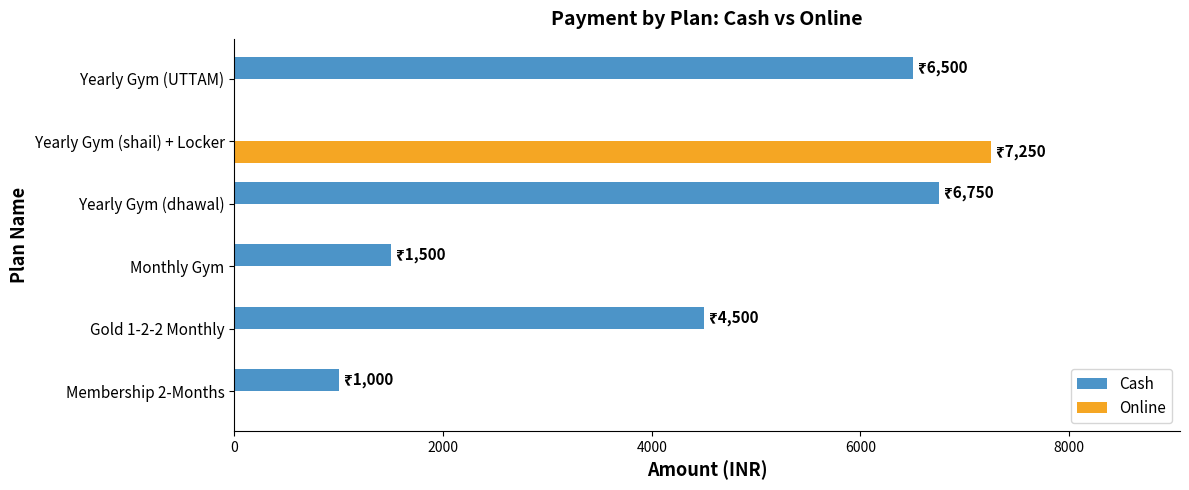

Is the value of Cash at Gold 1-2-2 Monthly greater than the value of Online at Yearly Gym (dhawal)?

Yes